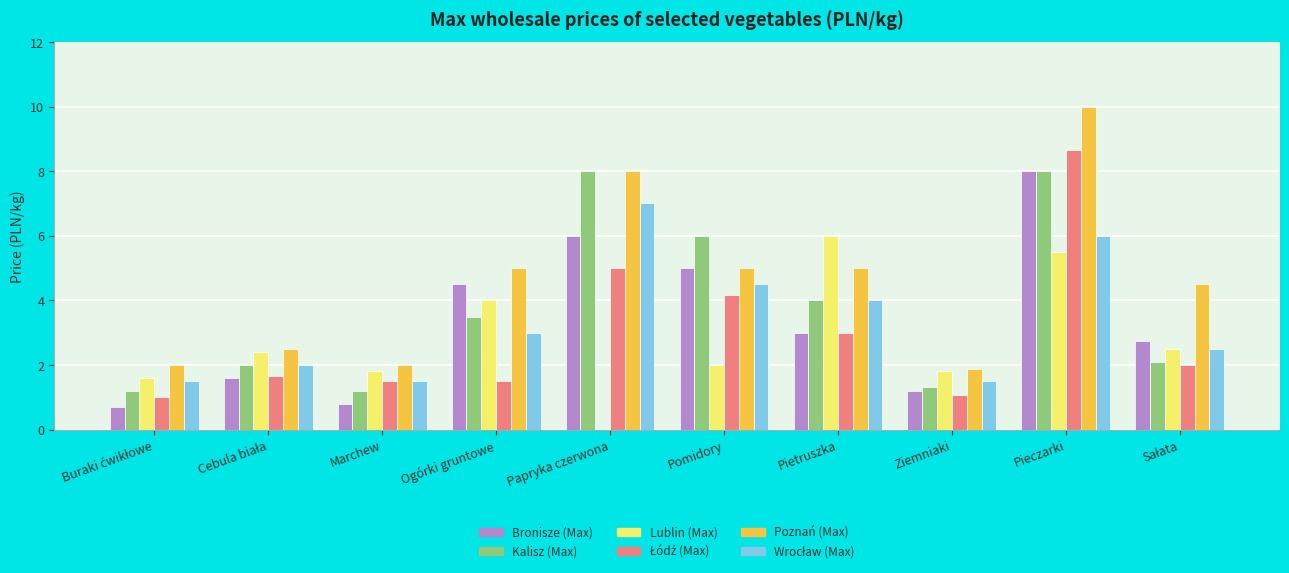

Is it true that Kalisz (Max) equals 8.0 at Pieczarki?

True